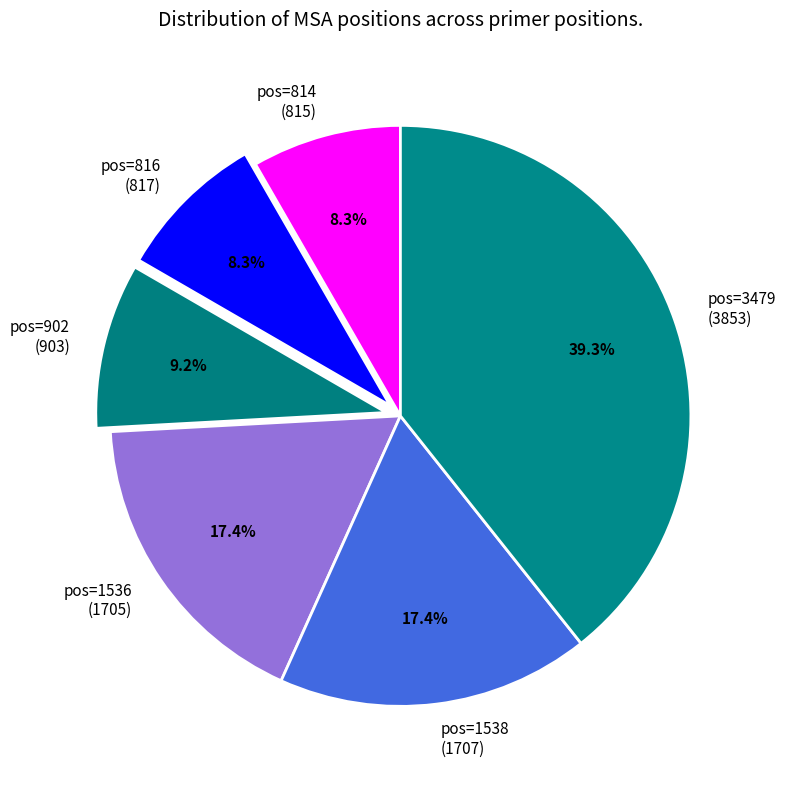

True or false: pos=902 accounts for 15% of the total.

False